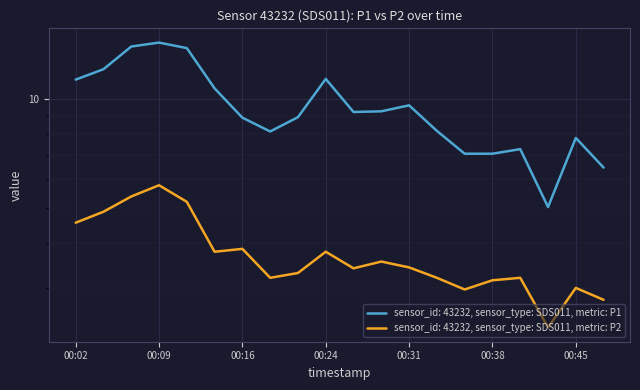

Which label corresponds to the smallest value in the chart?

00:43